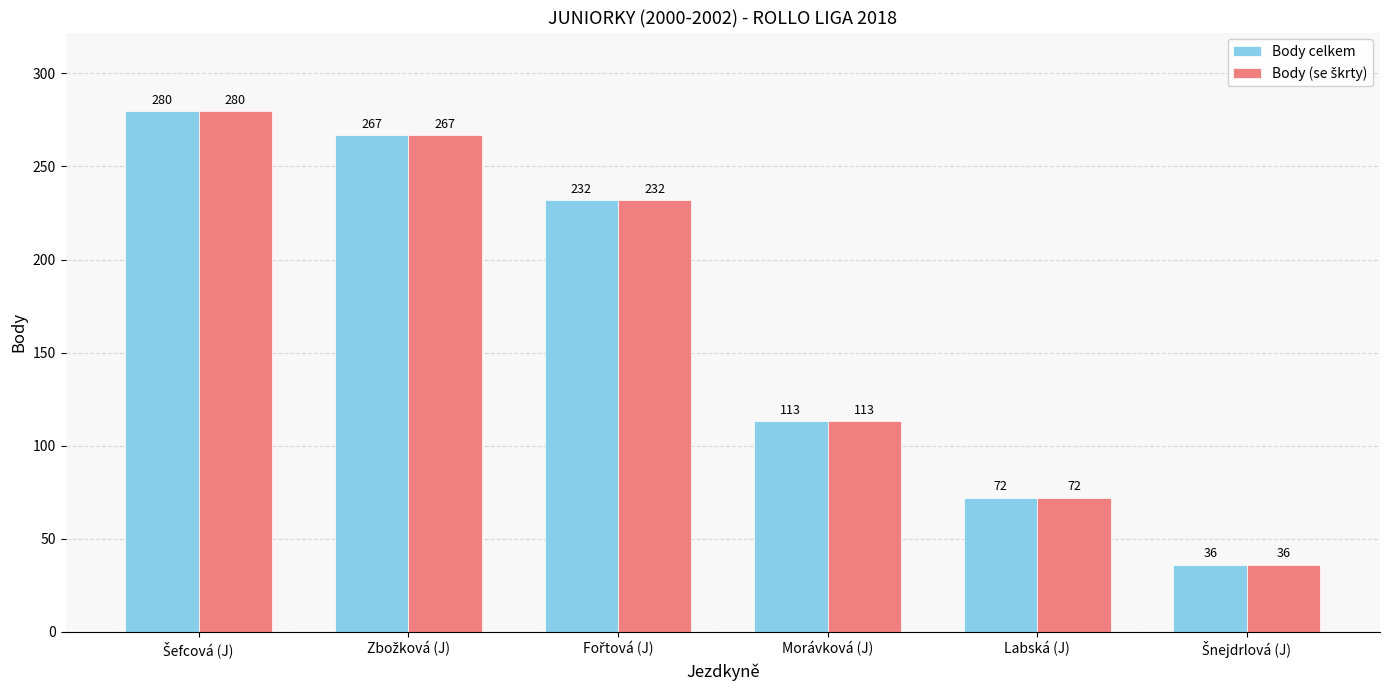

What is the total value across all series at Morávková (J)?

226